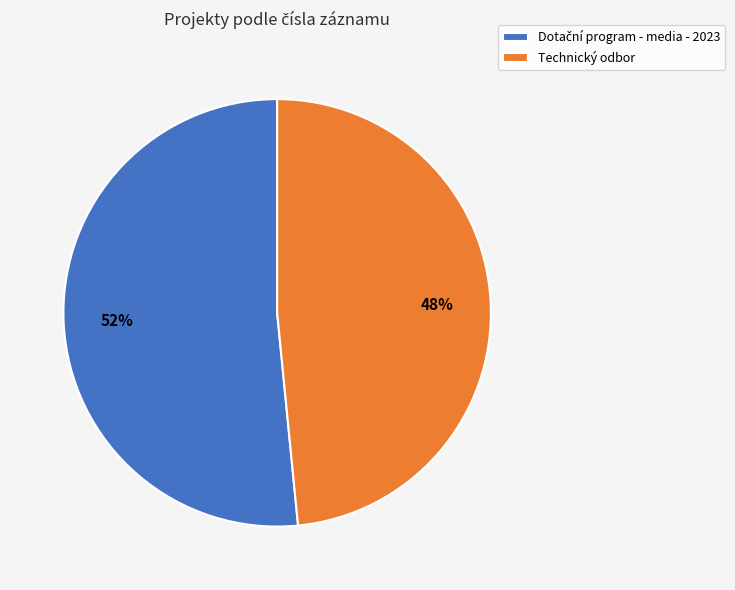

To the nearest percent, what is the average slice percentage?

50%